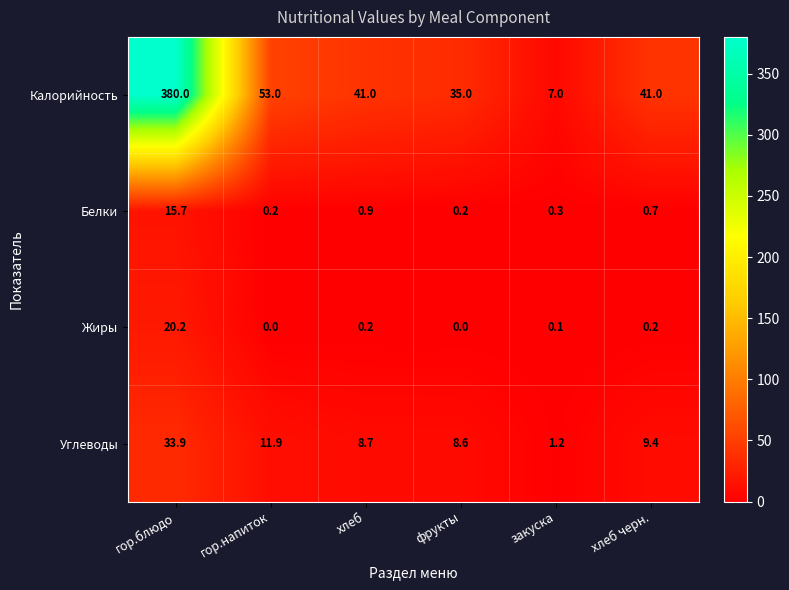

Rank the series by their maximum value, from lowest to highest.

Белки, Жиры, Углеводы, Калорийность